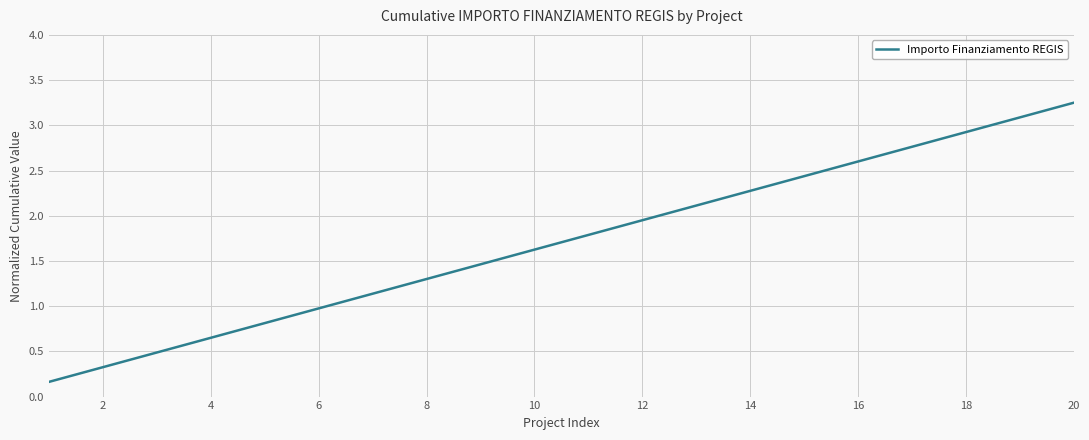

What is the difference between the maximum and minimum values?

3.1